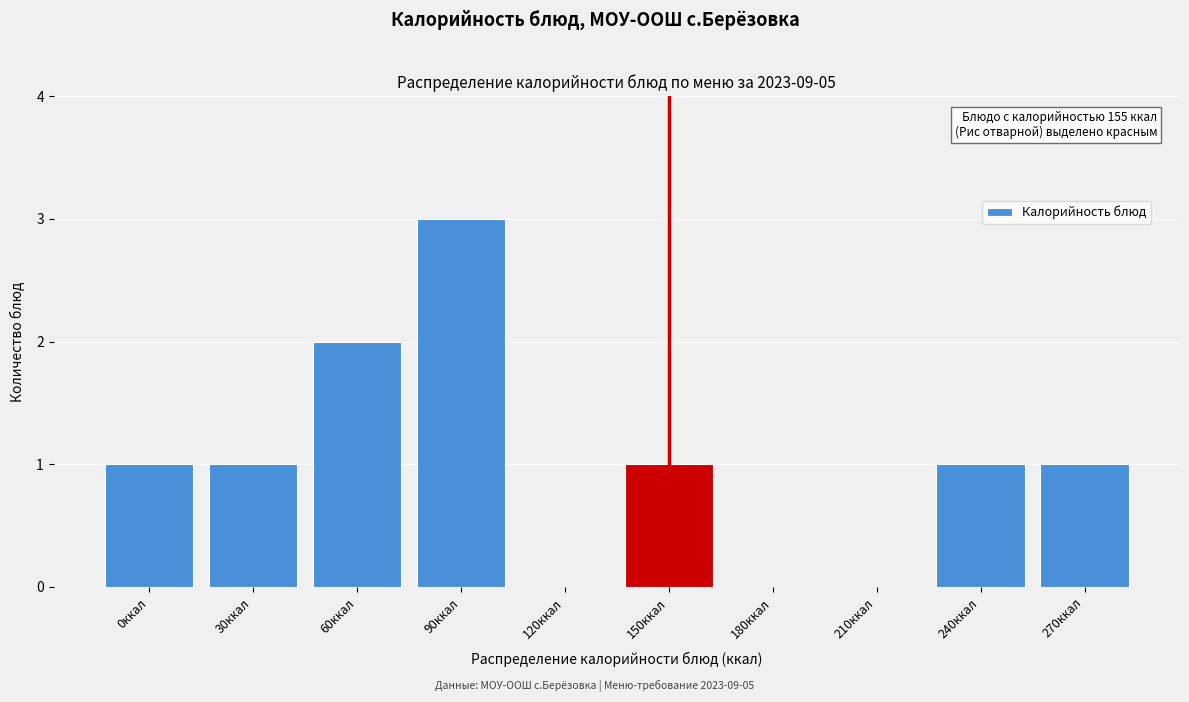

Reading left to right, transcribe all the data shown in this chart.

0ккал=1	30ккал=1	60ккал=2	90ккал=3	120ккал=0	150ккал=1	180ккал=0	210ккал=0	240ккал=1	270ккал=1